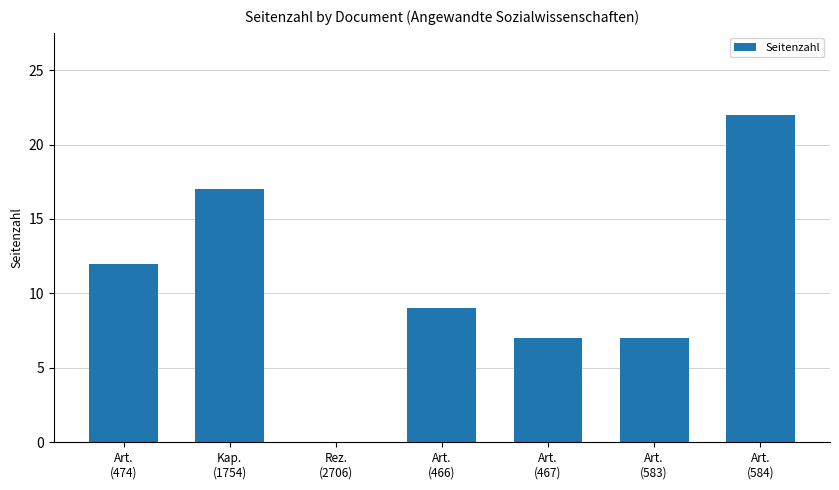

What is the maximum value shown in the chart?

22